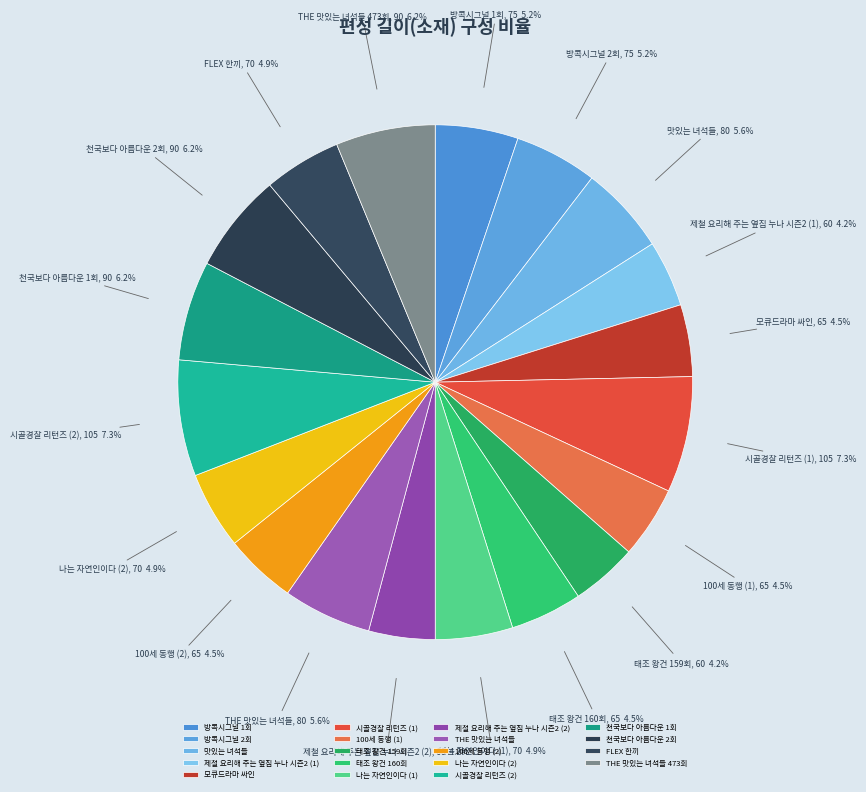

How many segments does this pie chart have?

19